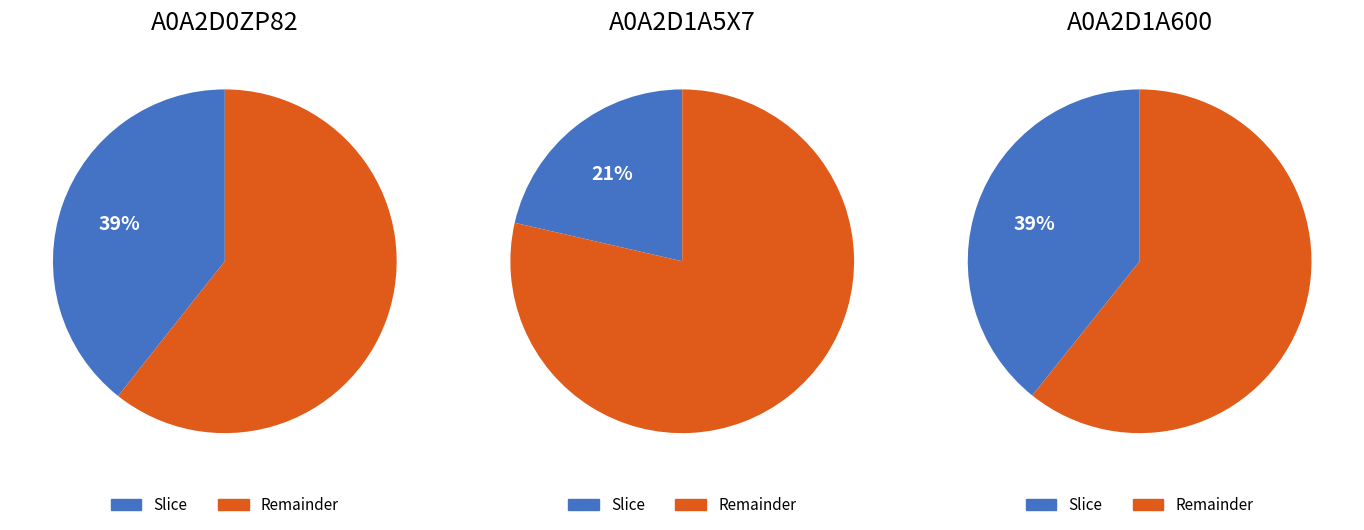

Which category has the biggest portion of the pie?

A0A2D0ZP82